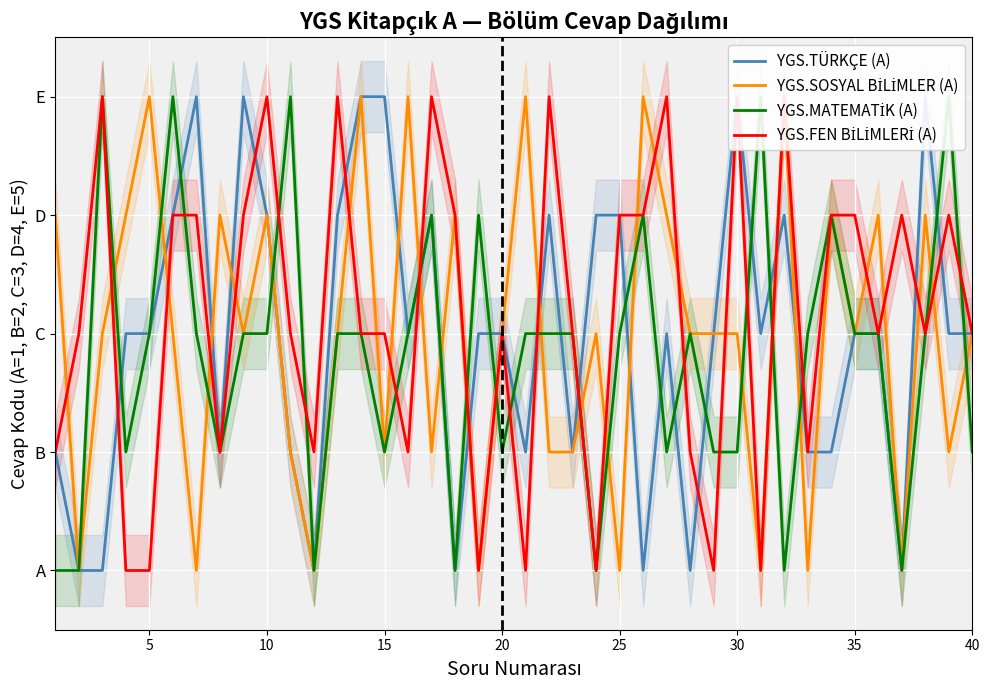

In YGS.SOSYAL BİLİMLER (A), how many points are higher than both neighbors (excluding endpoints)?

13